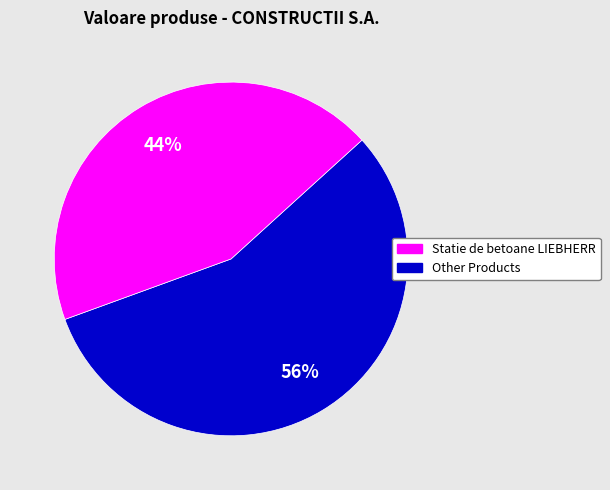

To the nearest percent, what is the average slice percentage?

50%